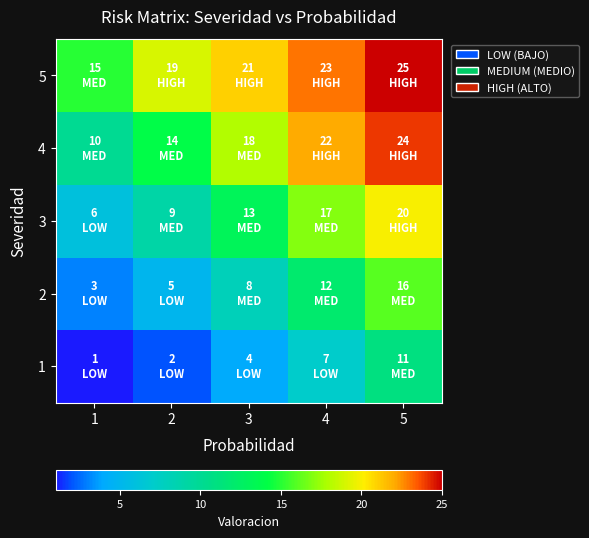

What is the minimum value shown in the chart?

1